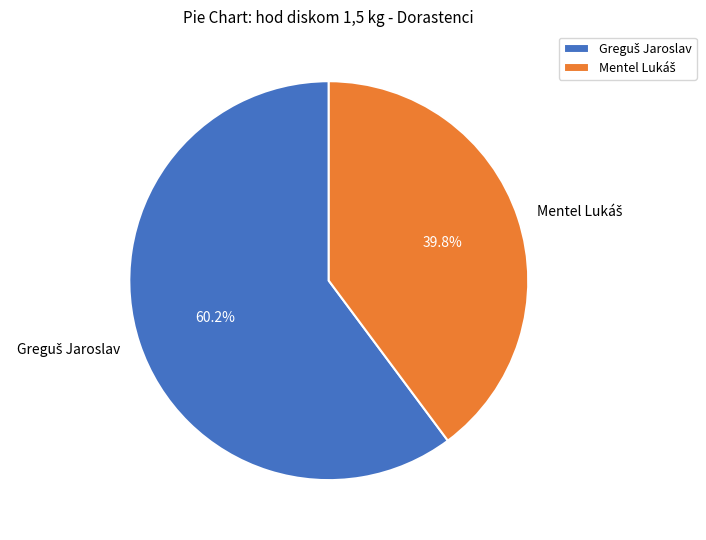

Is there a majority slice in this chart?

Yes